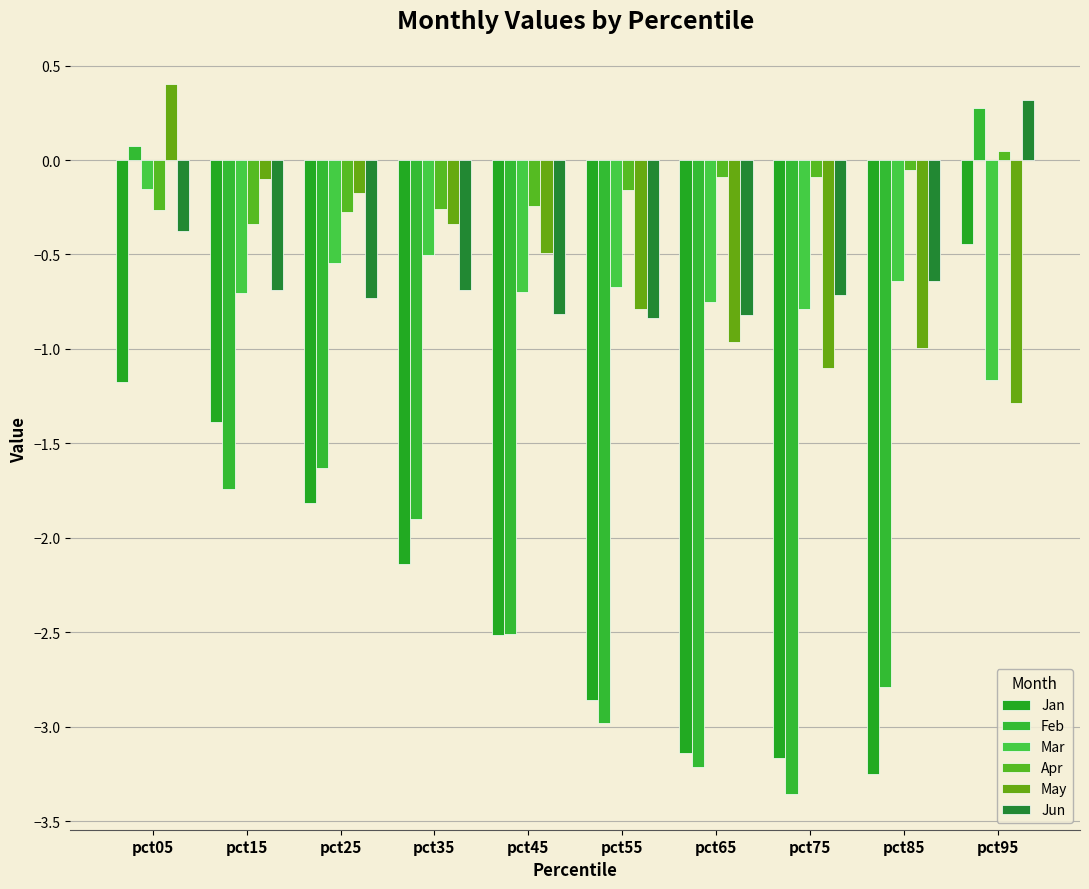

Which series has the largest range (max minus min)?

Feb